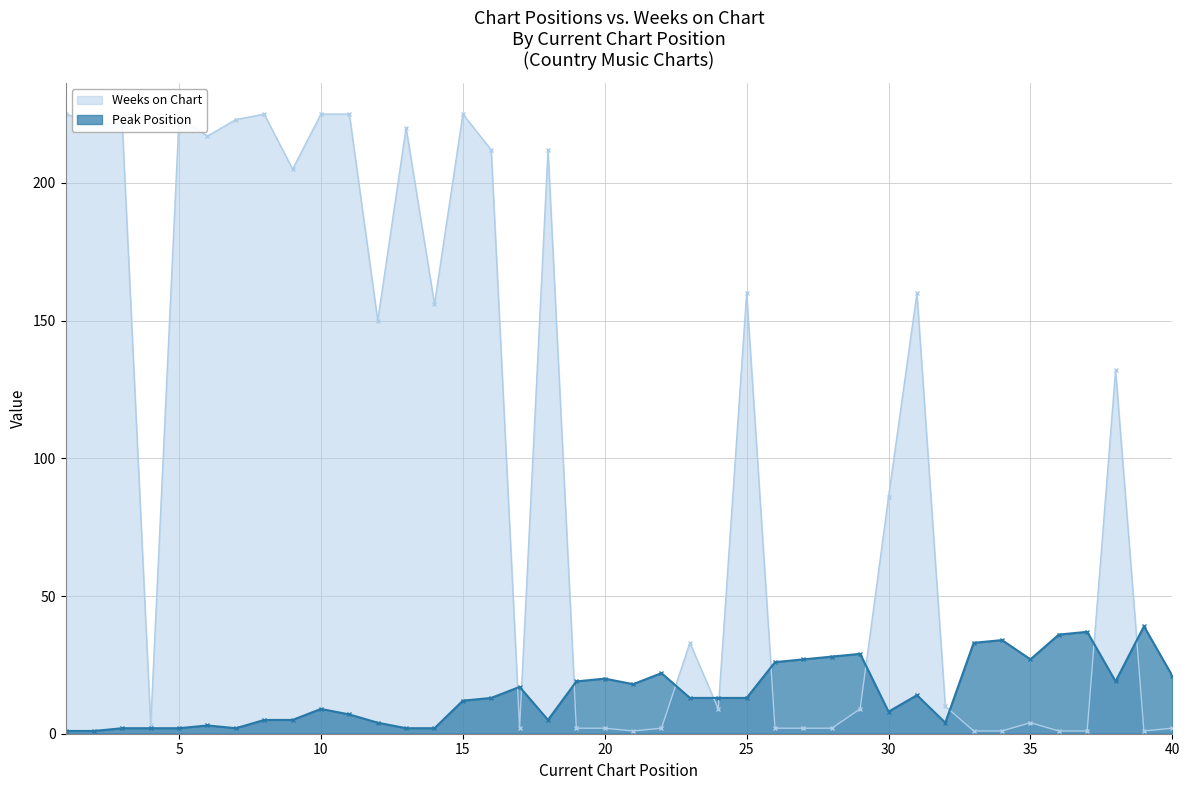

Is it true that Peak Position equals 14 at 40?

False